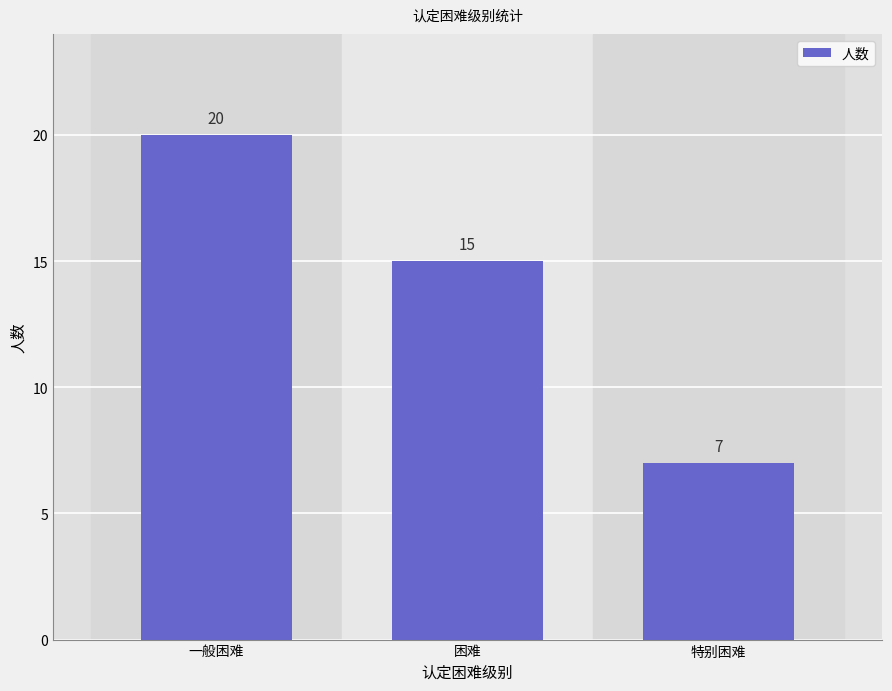

How many data points does each series have?

3